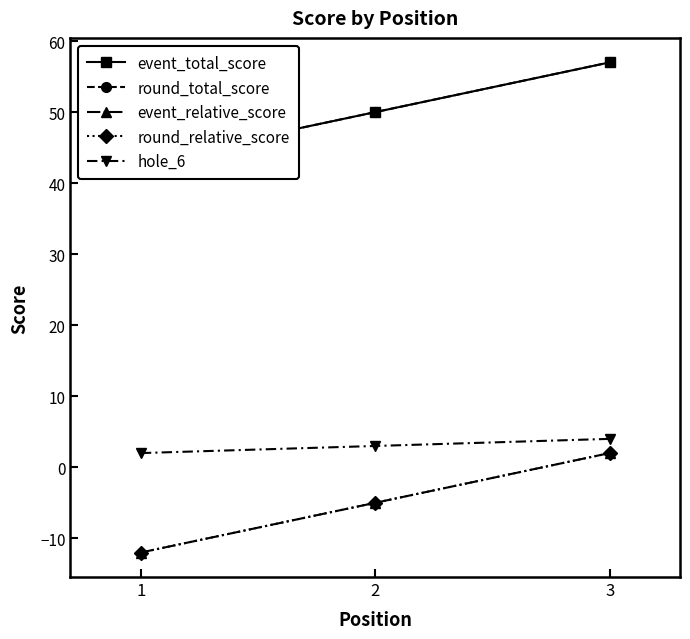

Which category has the highest value in the round_relative_score series?

3